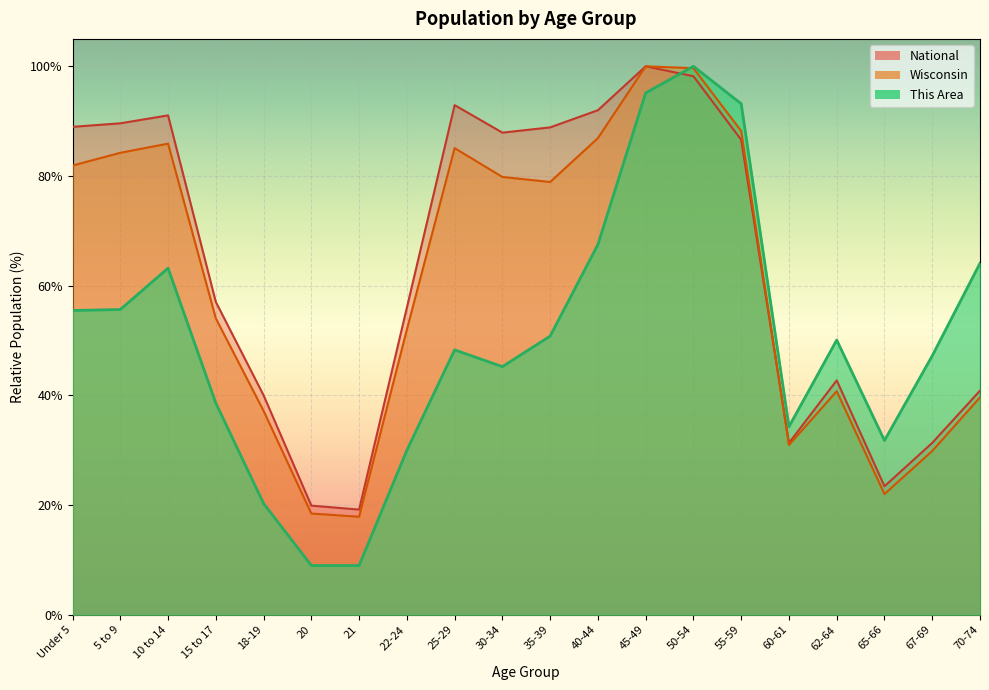

Which series ends up on top after the final intersection of Wisconsin and This Area?

This Area